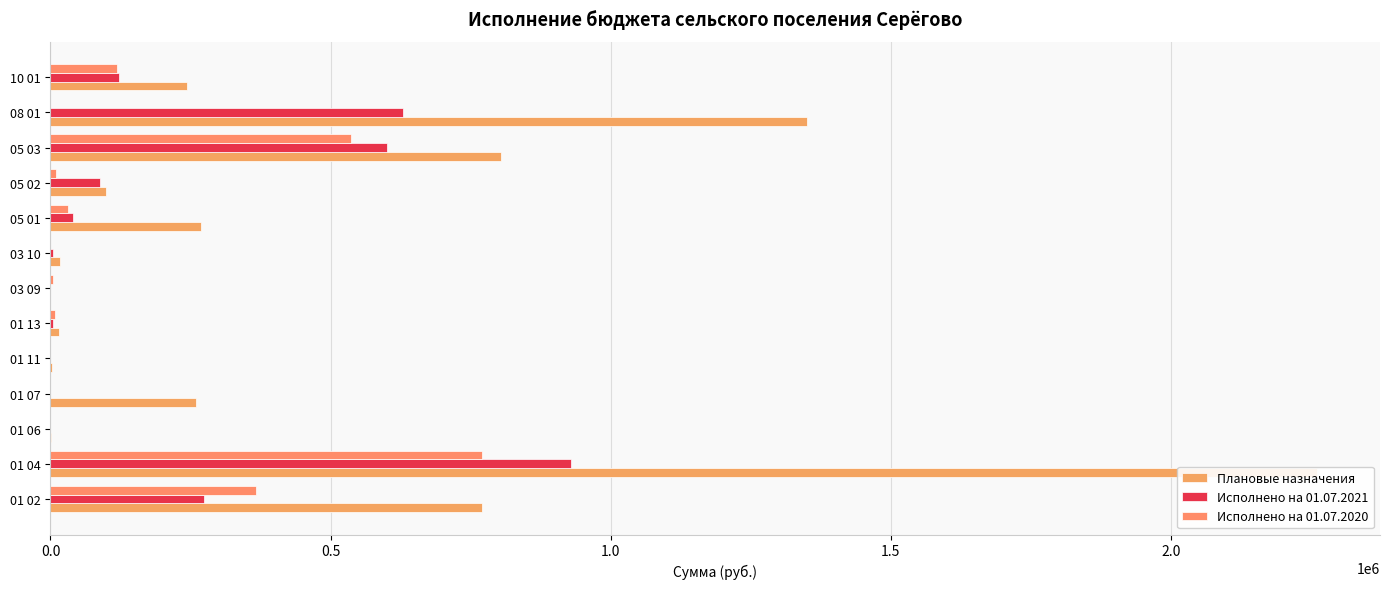

What are all the series names shown in the legend?

Плановые назначения, Исполнено на 01.07.2021, Исполнено на 01.07.2020